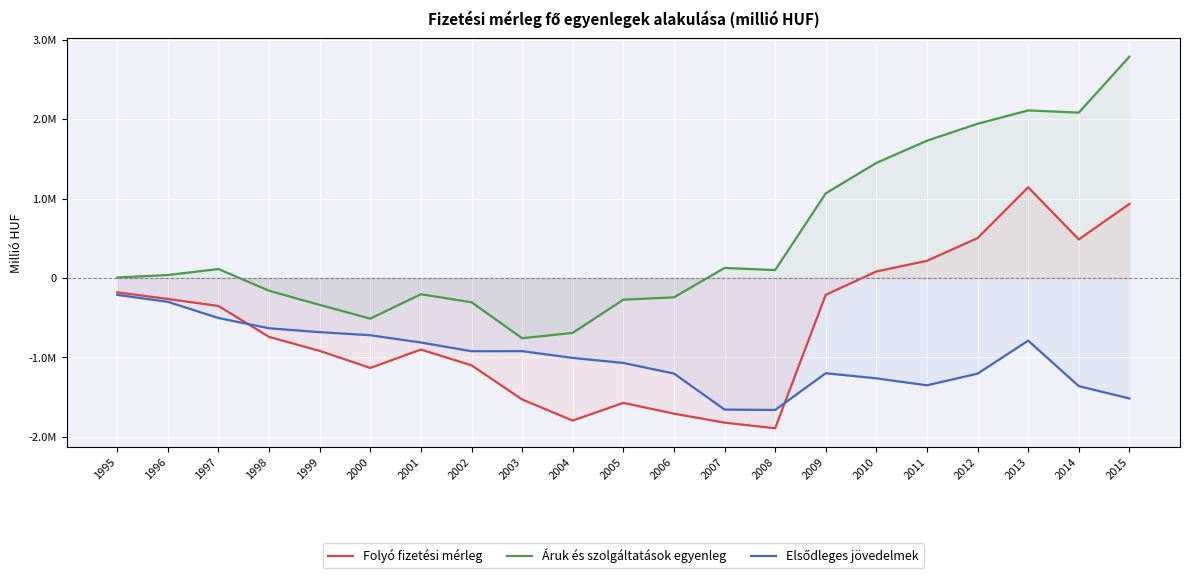

True or false: Folyó fizetési mérleg has a value of 502127 at 2012.

True